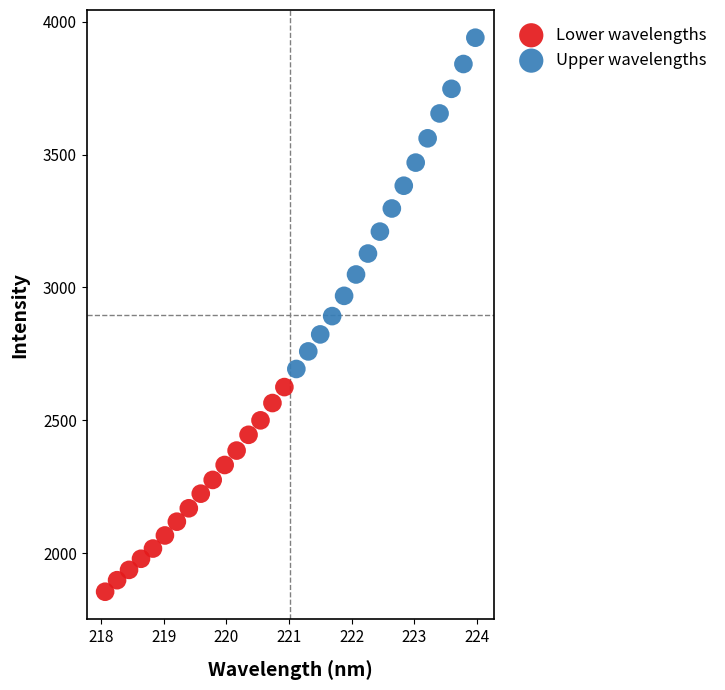

Which series contains the highest Y value?

Upper wavelengths